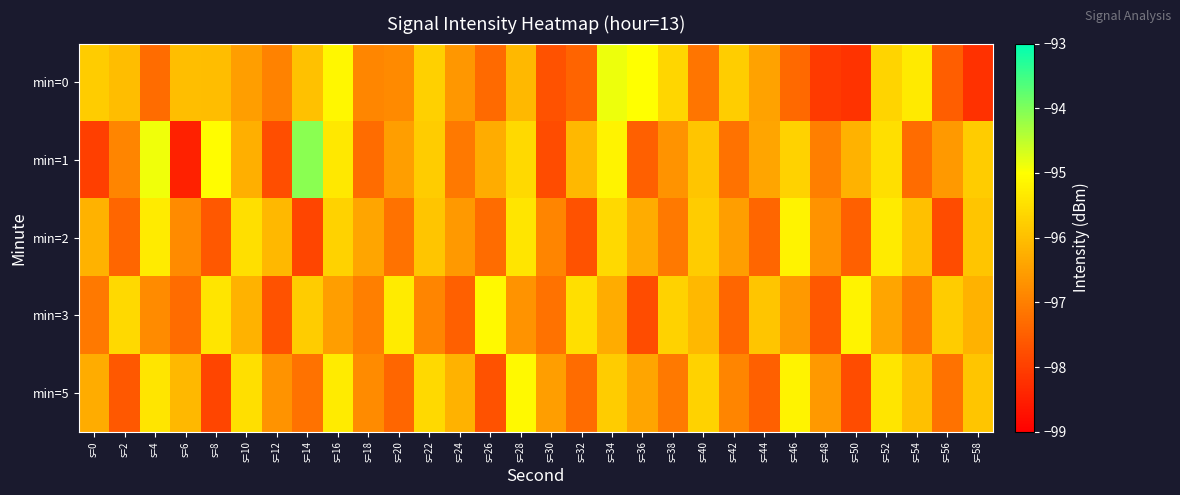

Which series has the largest range (max minus min)?

min=1